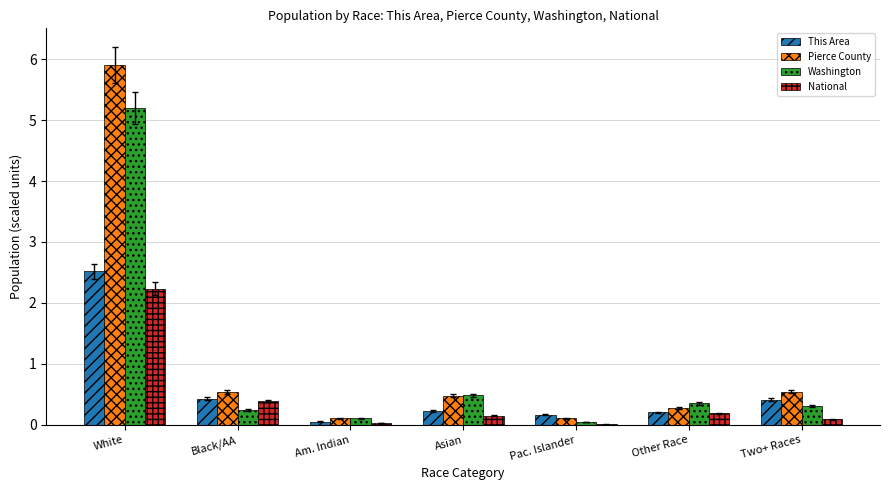

What is the sum of the Washington values at White and Black/AA?

5.4